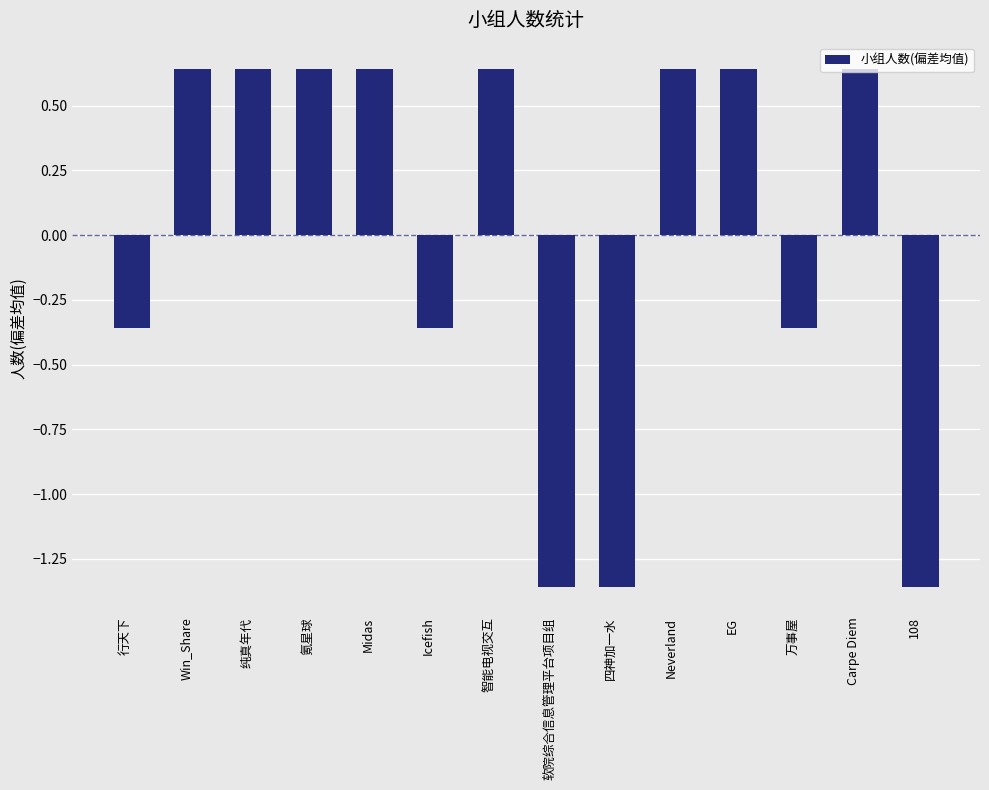

What position from the left is 纯真年代?

3